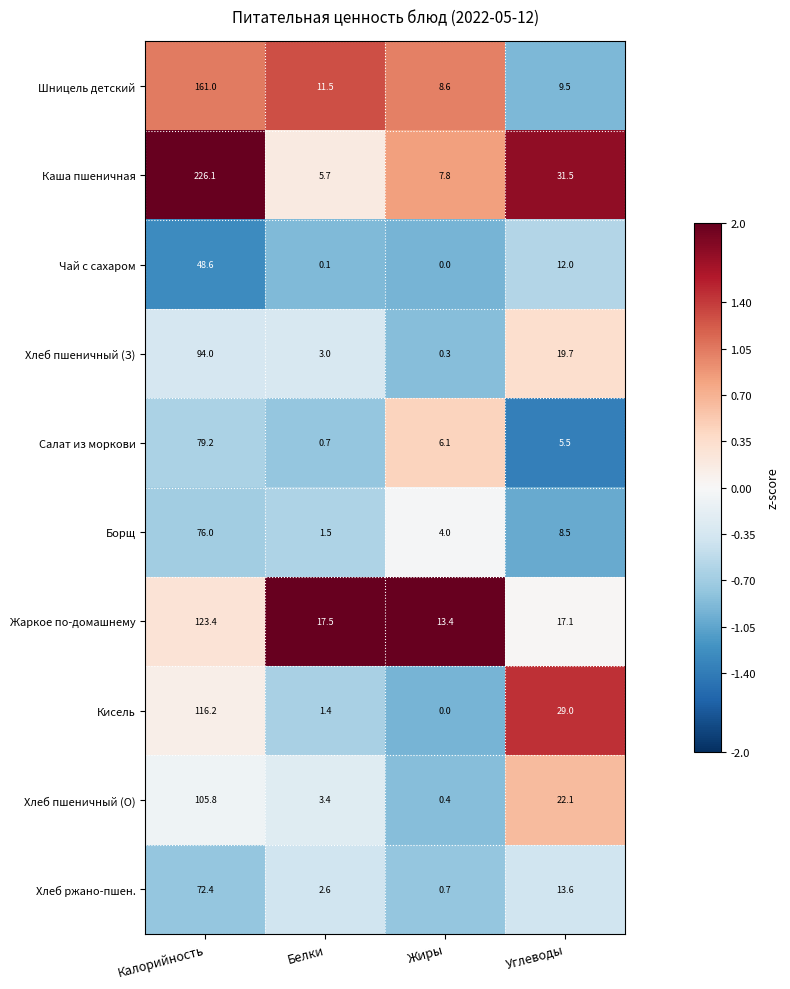

At how many categories does at least one series exceed 1?

4